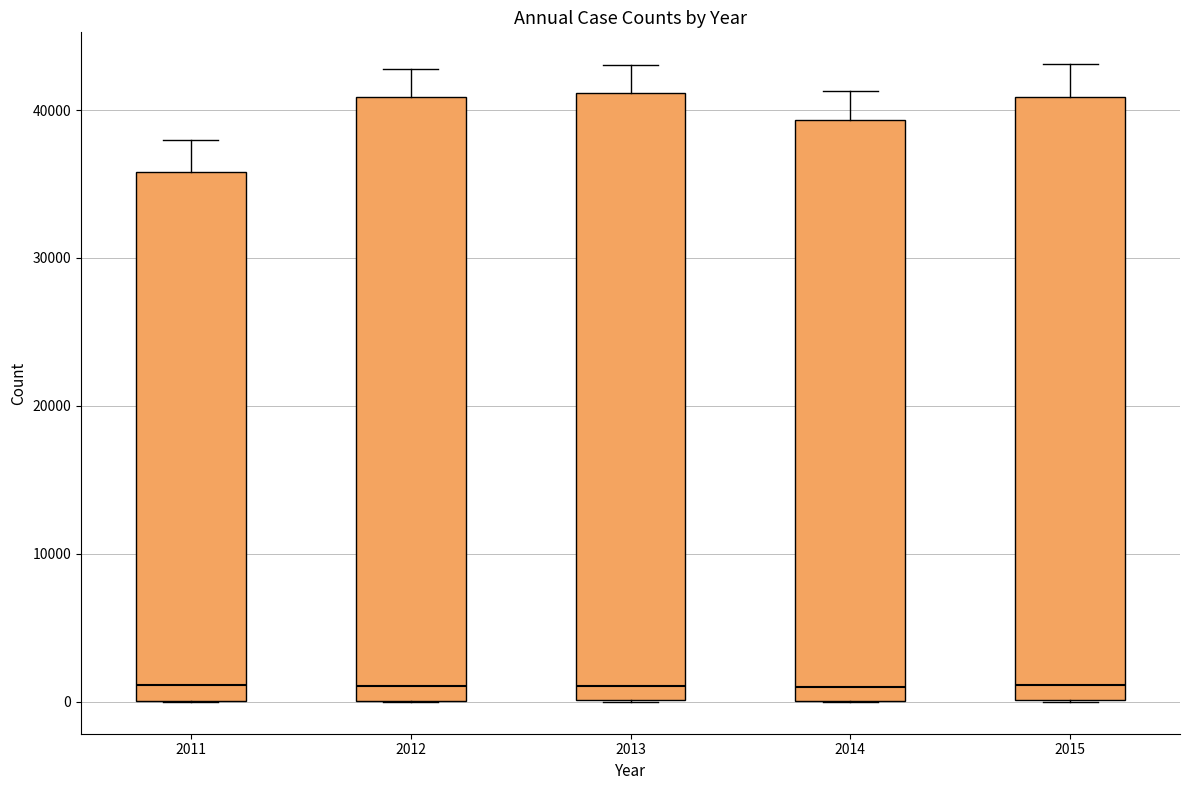

Reading left to right, transcribe this box plot: for each box, give where its median line is, the range the box spans, and where its two whiskers end, as read against the y-axis. The values are not printed on the chart, so give them approximately, as read against the axis.

2011: median 1000, box 0 to 36000, whiskers 0 to 38000
2012: median 1000, box 0 to 41000, whiskers 0 to 43000
2013: median 1000, box 0 to 41000, whiskers 0 to 43000
2014: median 1000, box 0 to 39000, whiskers 0 to 41000
2015: median 1000, box 0 to 41000, whiskers 0 to 43000